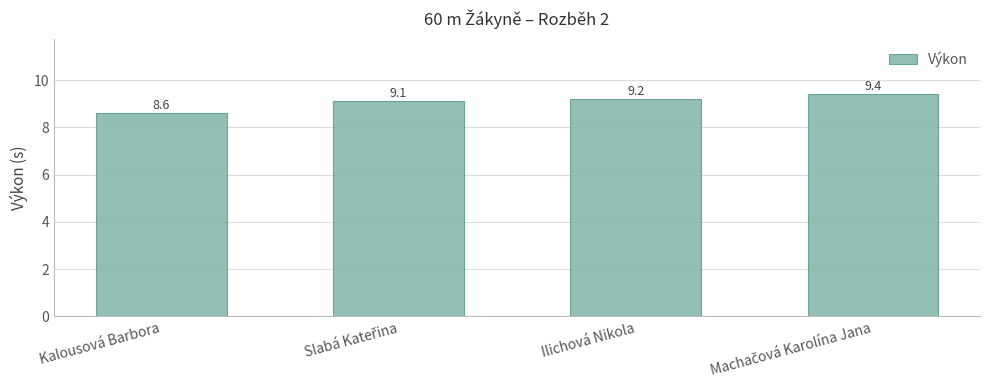

What is the sum of all values?

36.3